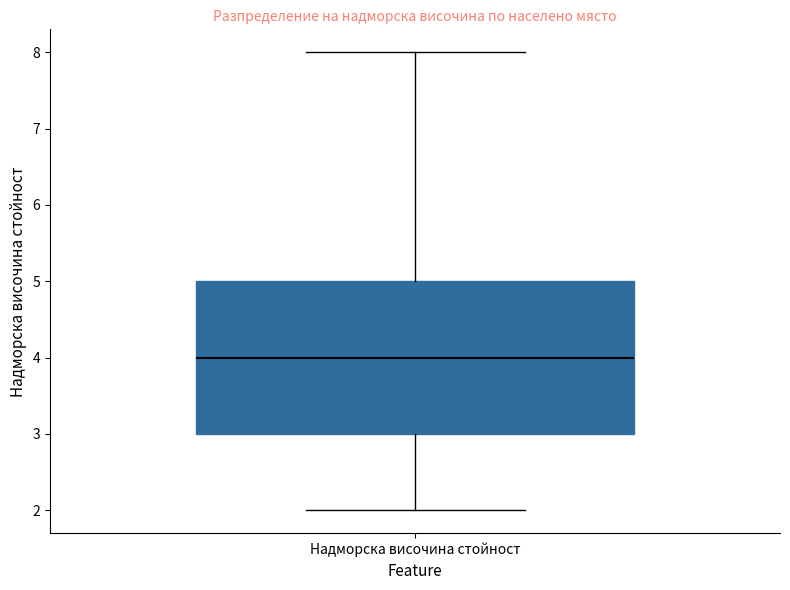

Read this box plot against the y-axis: the position of the median line, the range covered by the box, and the ends of both whiskers. The values are not printed on the chart, so give them approximately, as read against the axis.

median 4, box 3 to 5, whiskers 2 to 8